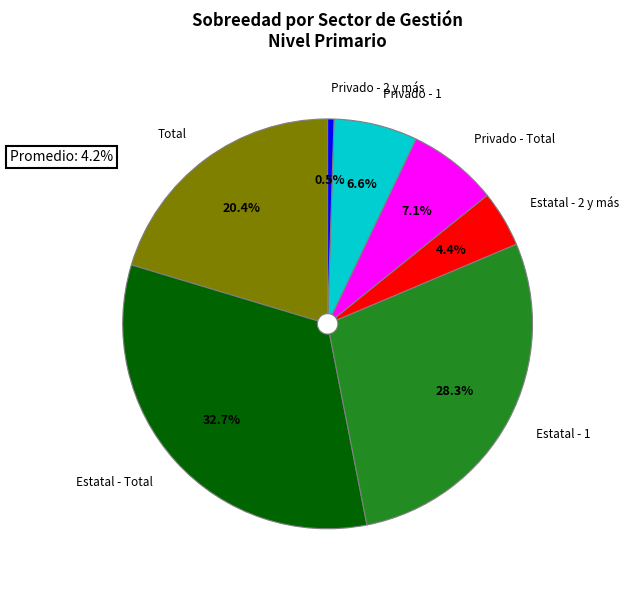

Does any single category account for the majority?

No